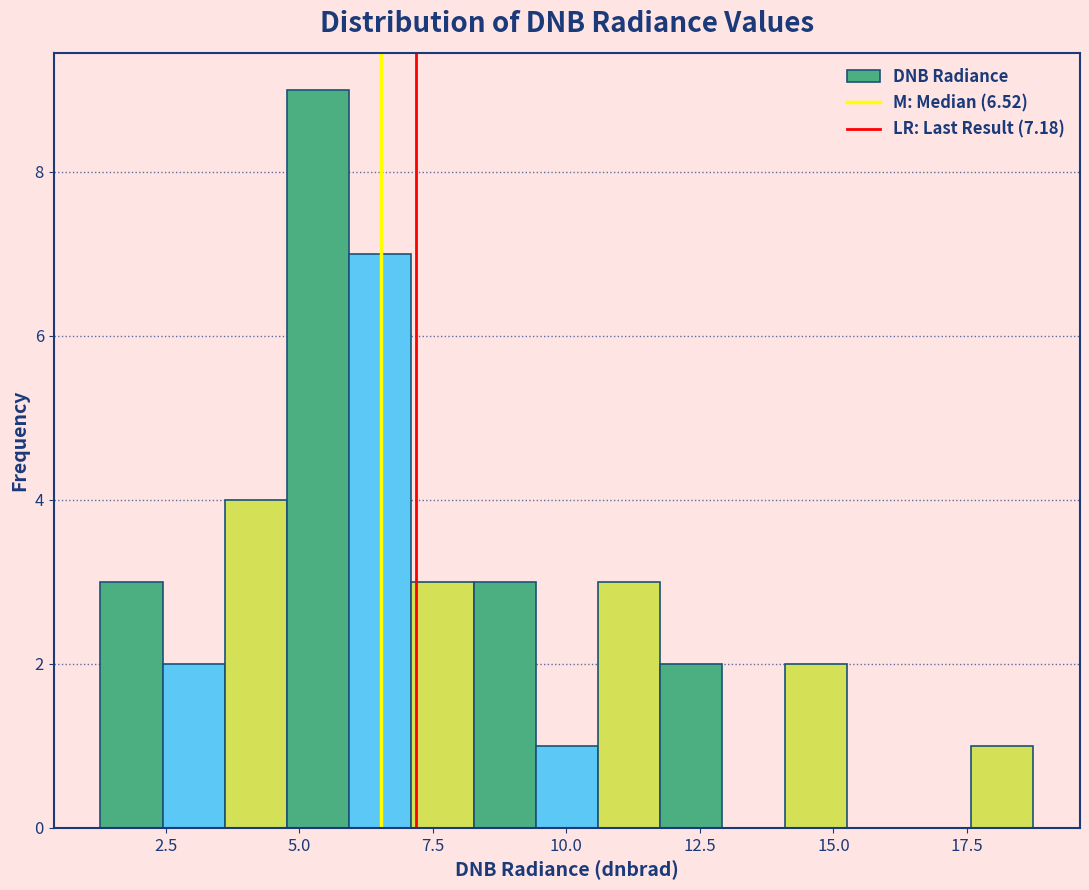

Read against the x-axis, roughly where is the centre of the tallest bar?

5.5